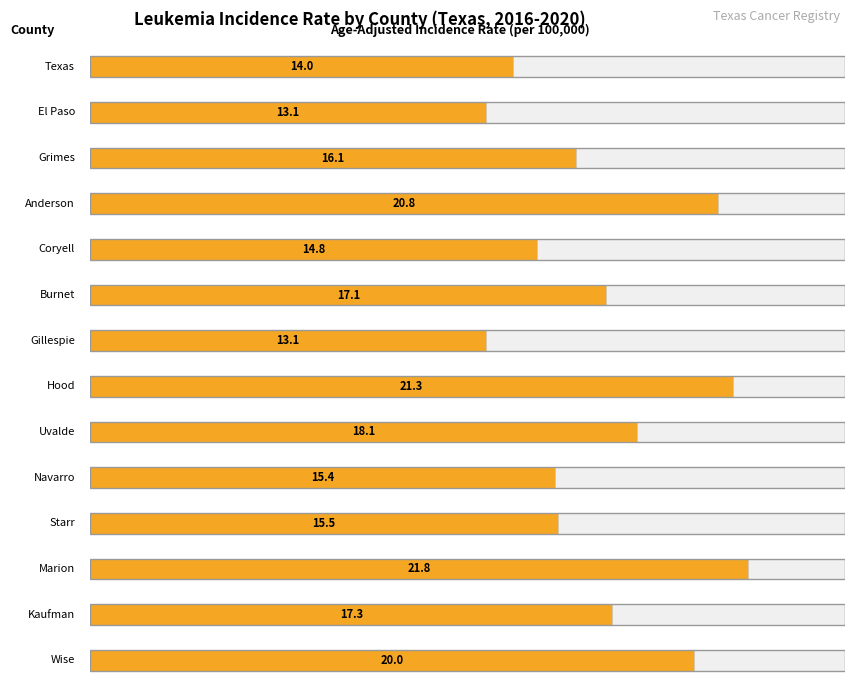

Reading left to right, what are all the values shown in this chart?

Texas=14.0	El Paso=13.1	Grimes=16.1	Anderson=20.8	Coryell=14.8	Burnet=17.1	Gillespie=13.1	Hood=21.3	Uvalde=18.1	Navarro=15.4	Starr=15.5	Marion=21.8	Kaufman=17.3	Wise=20.0